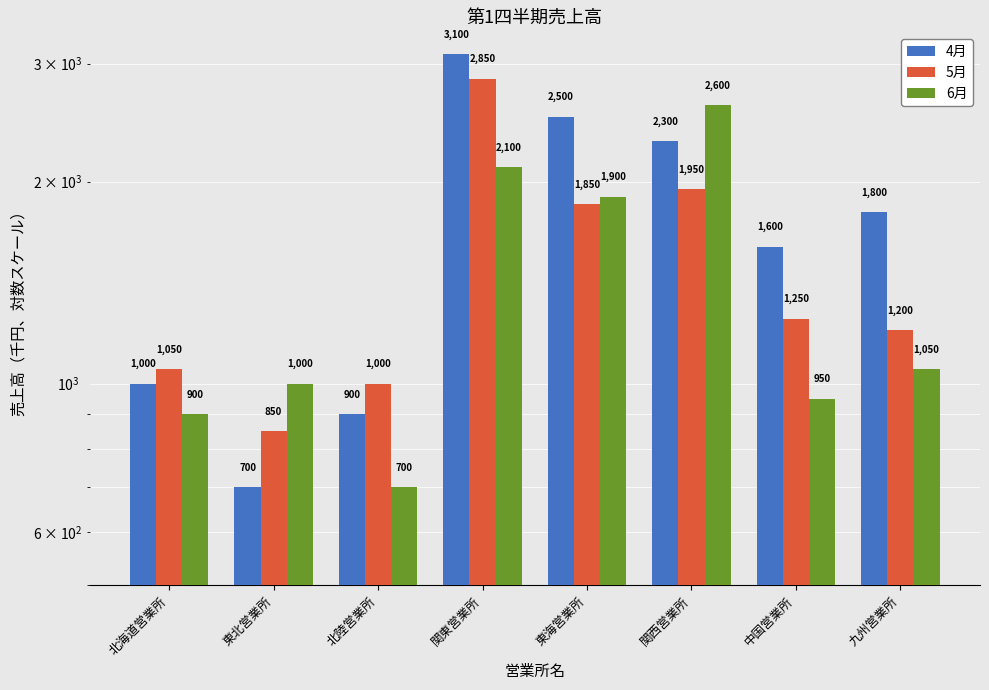

What is the minimum value for 5月?

850